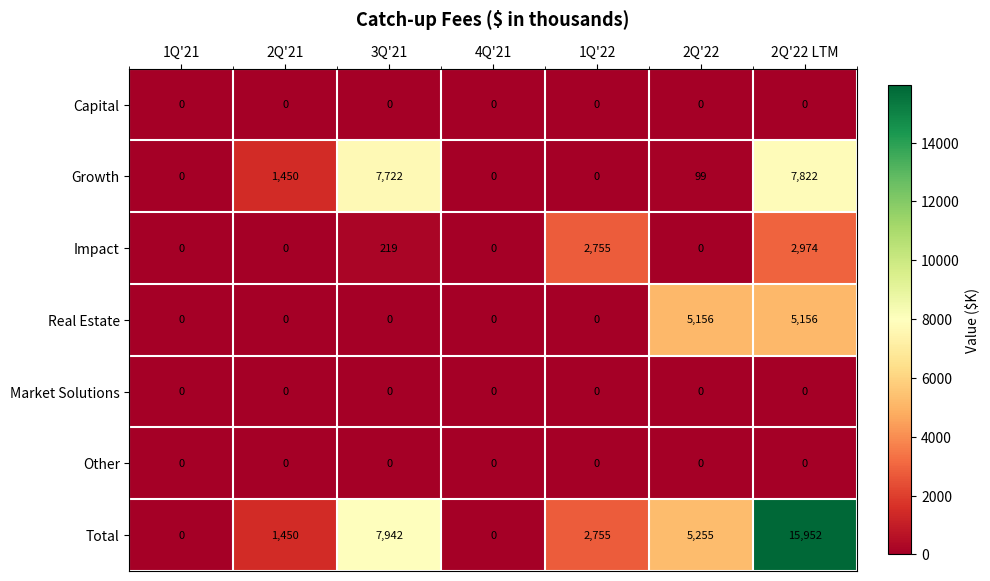

How many data points does each series have?

7